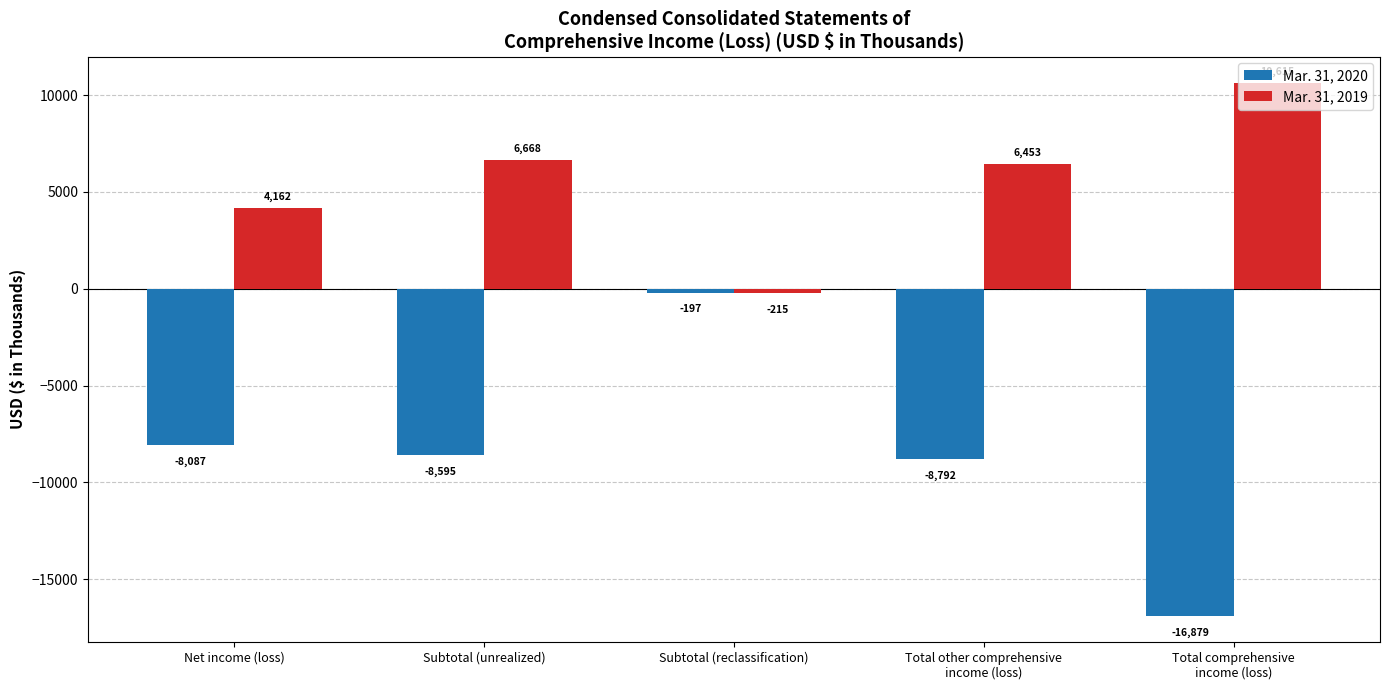

At which label does Mar. 31, 2019 first exceed 6453?

Subtotal (unrealized)